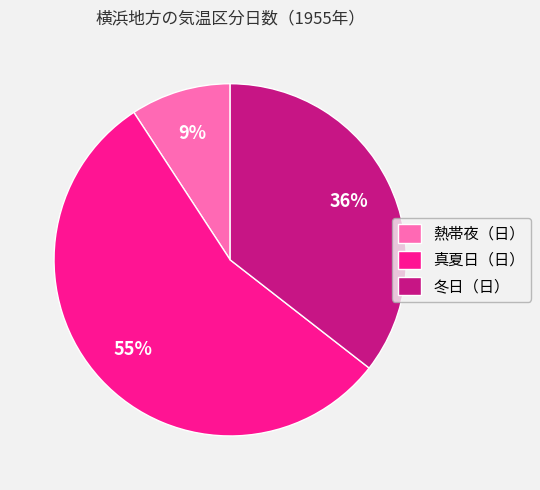

Count the number of slices in the pie.

3